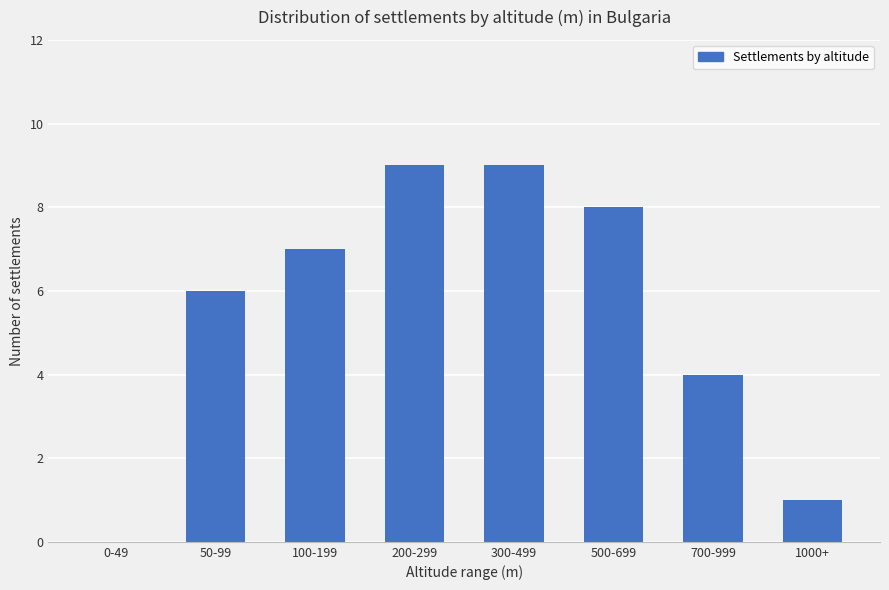

True or false: the data shows 6 at 50-99.

True